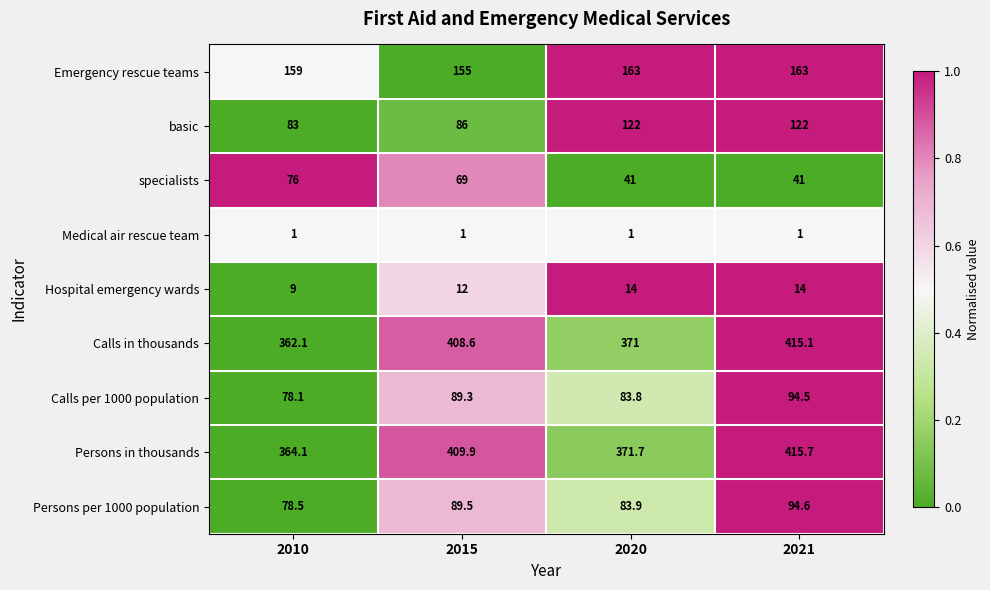

What is the difference between the Calls in thousands values at 2021 and 2015?

6.5